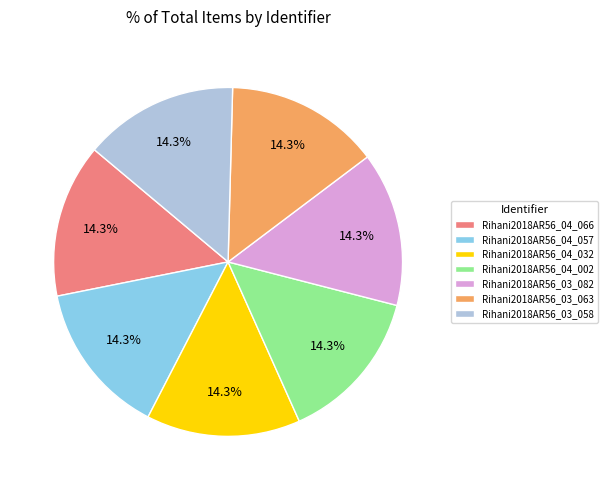

Count the number of slices in the pie.

7